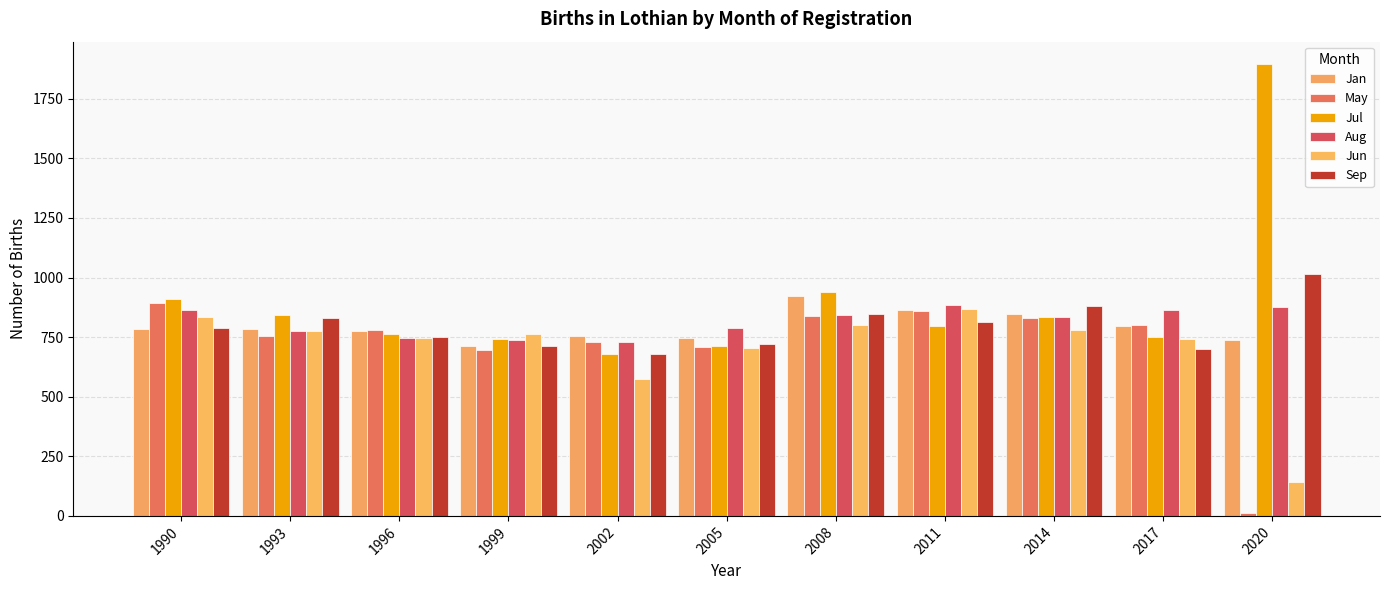

At which category is the sum across all series the highest?

2008